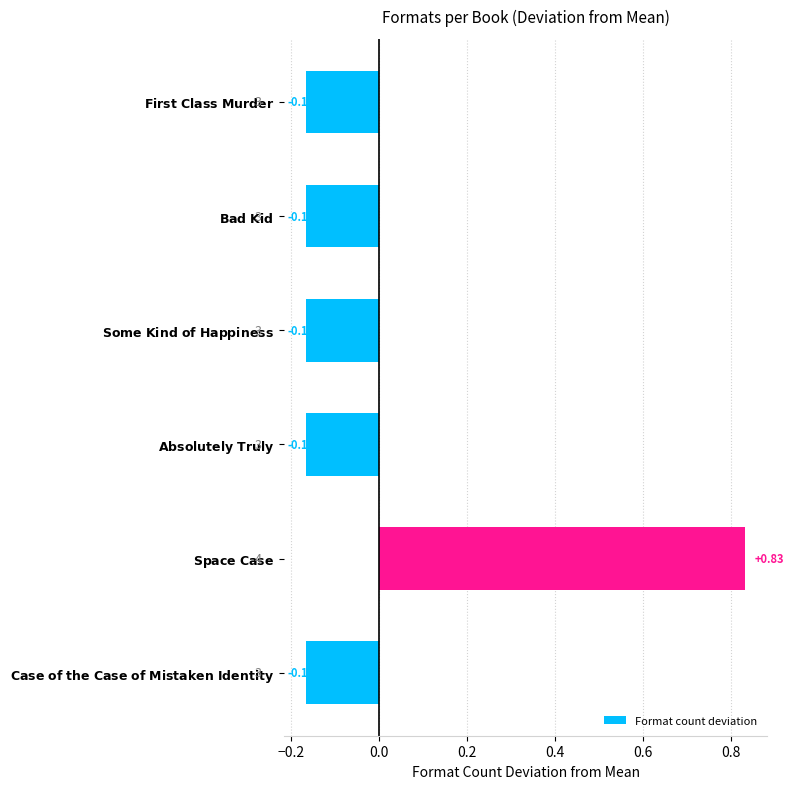

What is the difference between the maximum and minimum values?

1.0